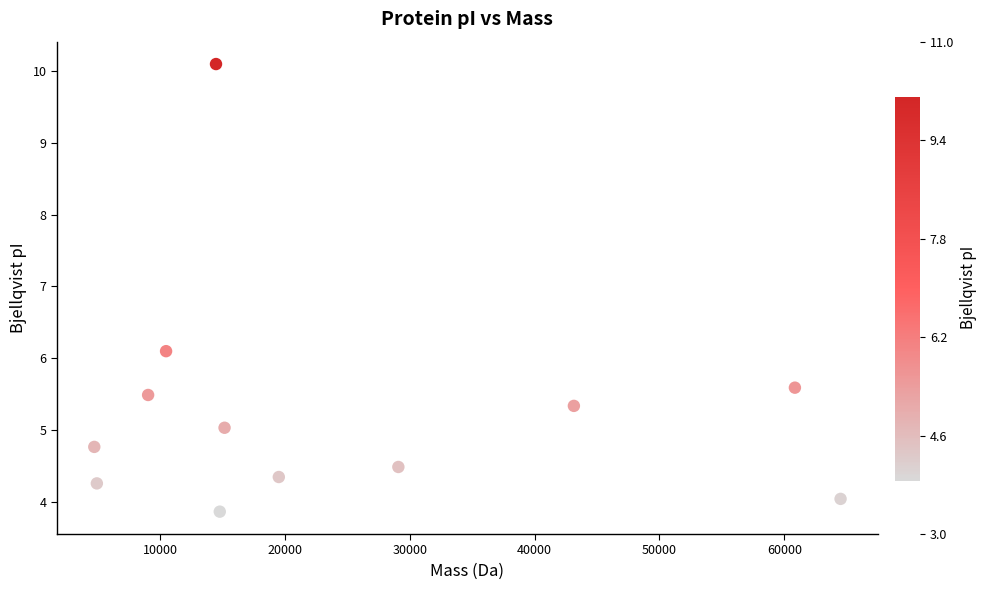

What is the range of Y values (max minus min)?

6.2